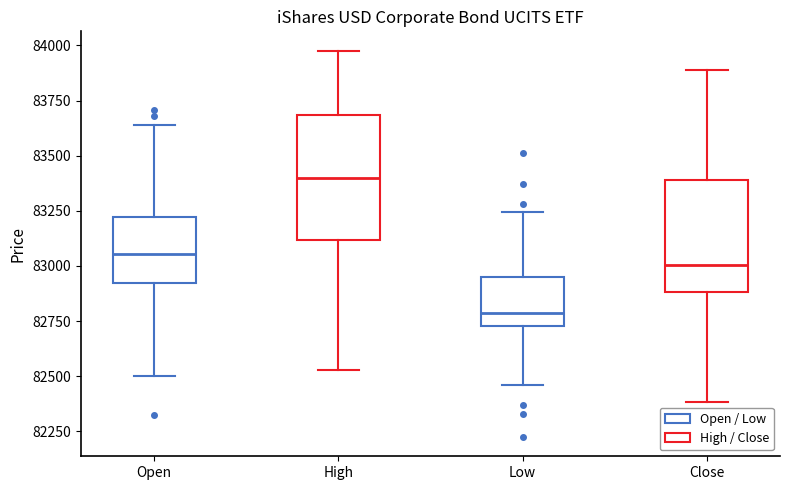

Which box's median line is the lowest?

Low